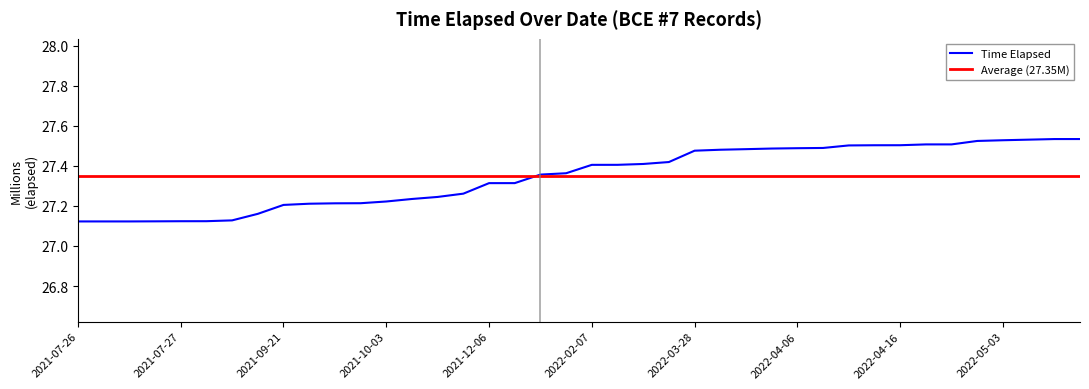

What is the difference between the values at 2022-05-01 and 2021-07-27?

0.4